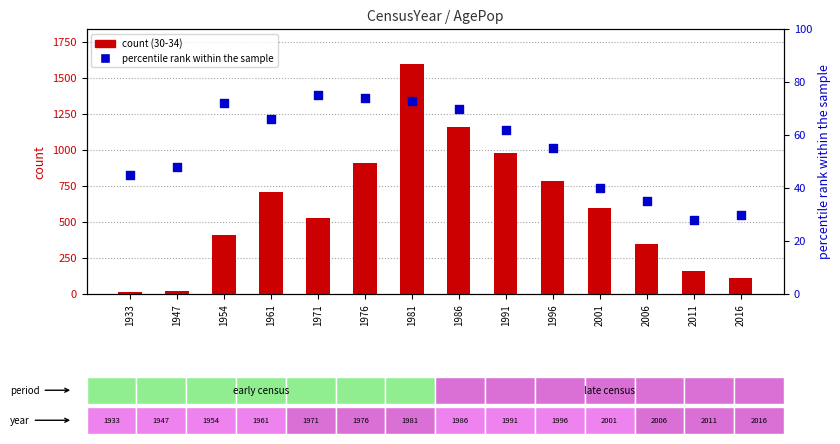

What is the change in value from 1996 to 2001?

-15